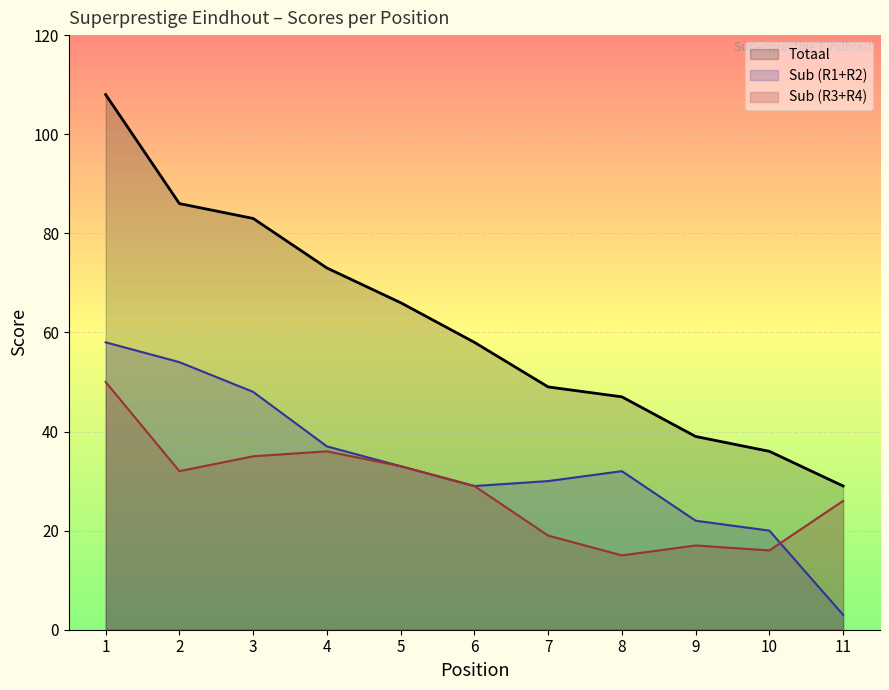

How many categories are shown in the chart?

11